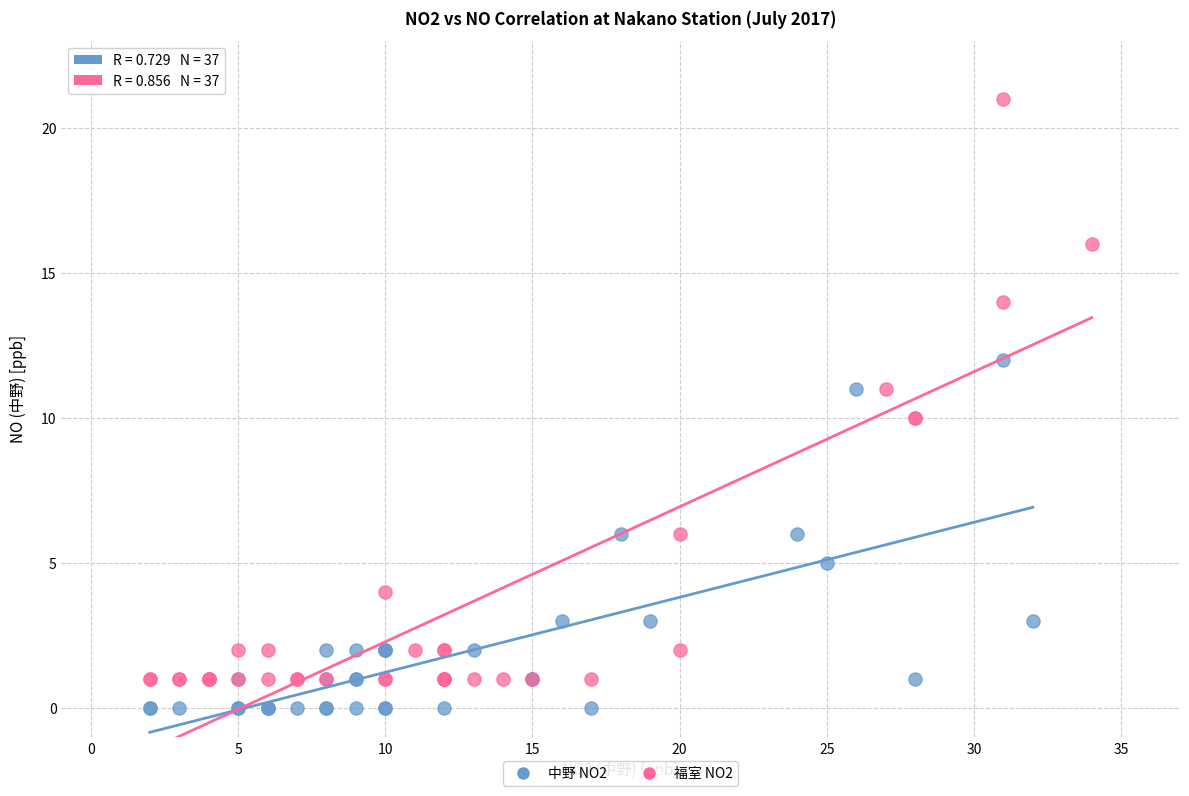

Which series reaches the maximum Y coordinate?

福室 NO2